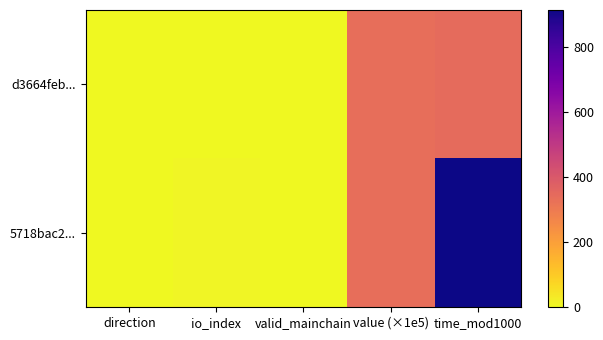

List the series in order of their peak value, lowest first.

d3664feb..., 5718bac2...